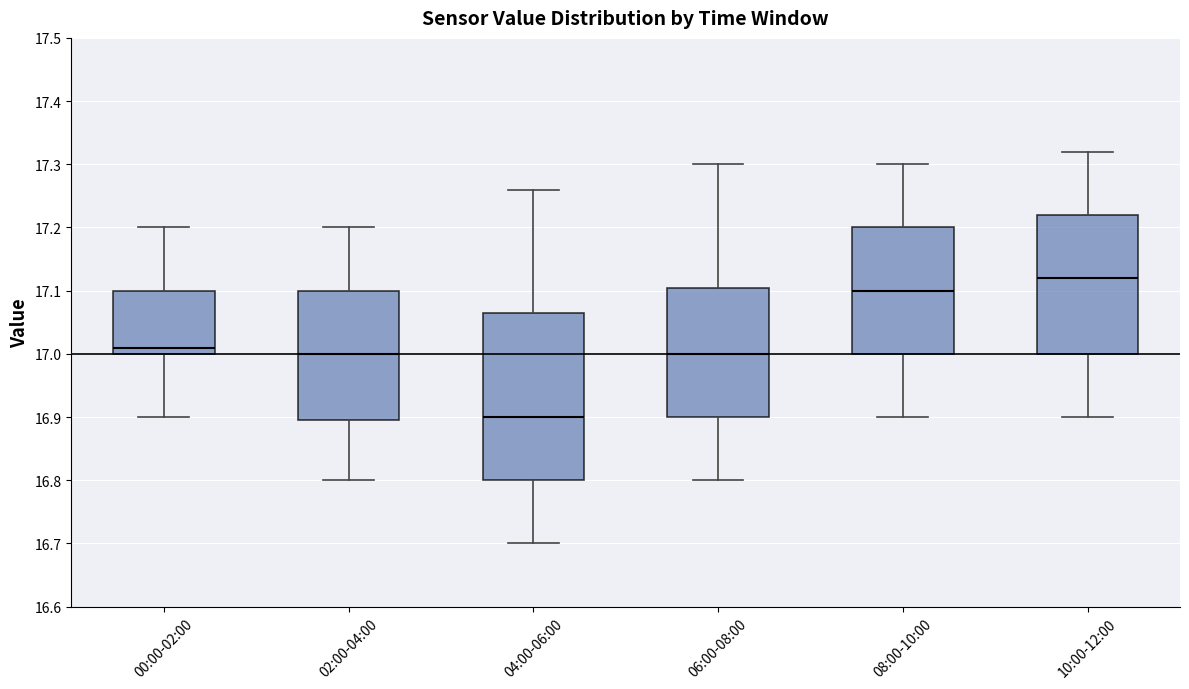

Where does the median line of the box for 08:00-10:00 sit on the y-axis? The values are not printed on the chart, so give them approximately, as read against the axis.

17.10